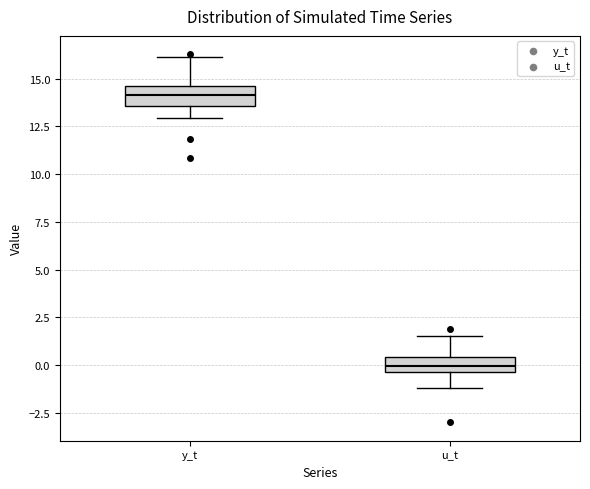

Where does the lower whisker of the box for u_t end on the y-axis? The values are not printed on the chart, so give them approximately, as read against the axis.

-1.0